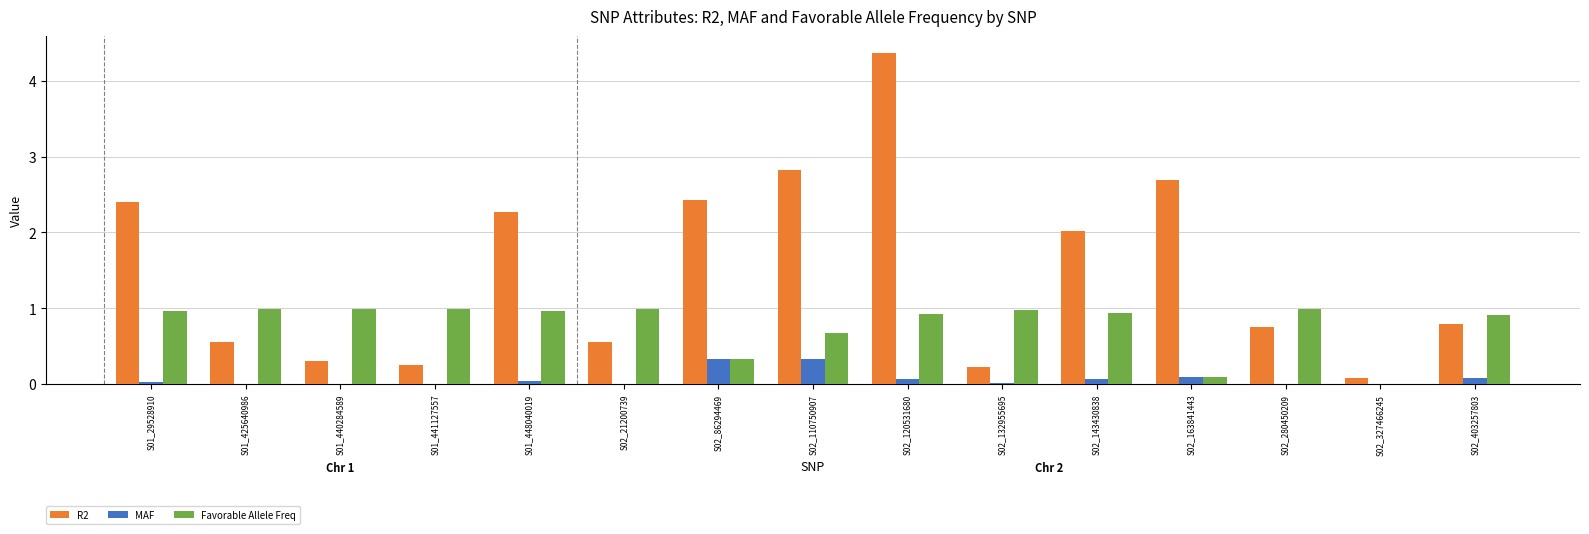

Which series has the largest total across all categories?

R2